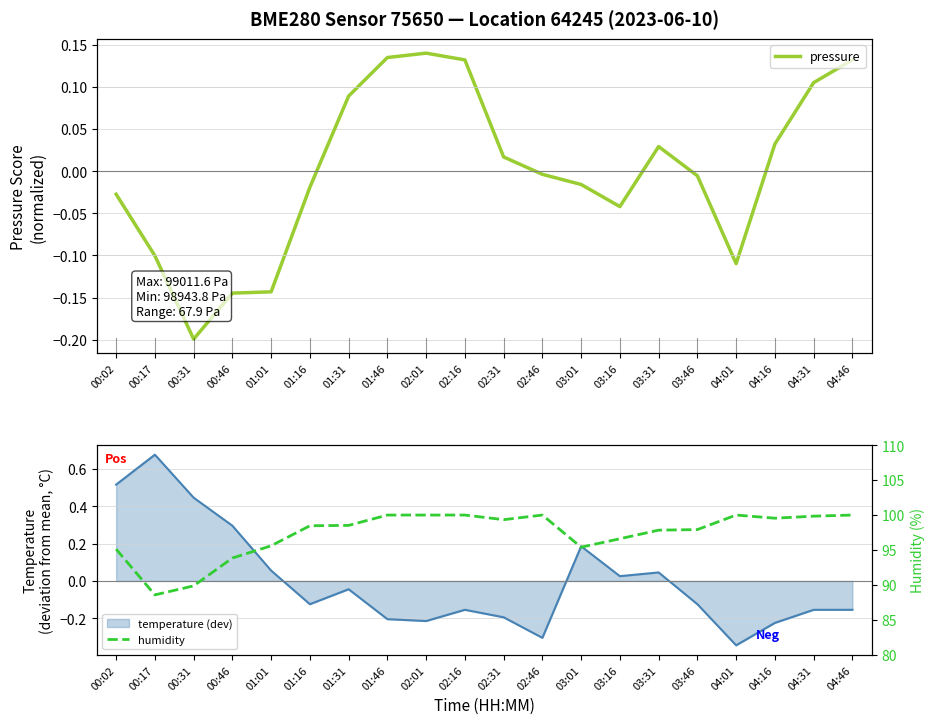

Between 04:16 and 02:31, which is larger?

04:16